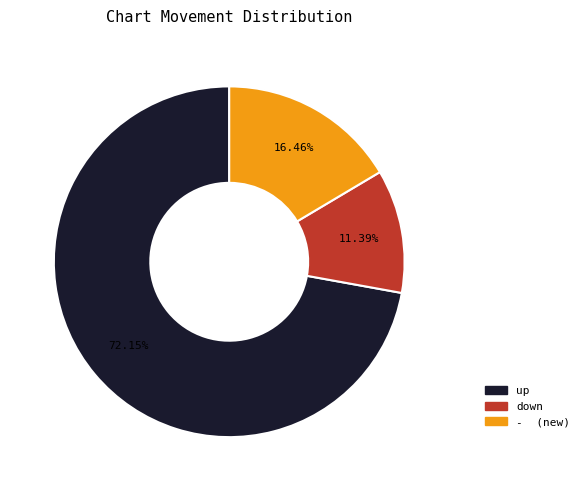

Rank the categories by value from highest to lowest.

up, -, down